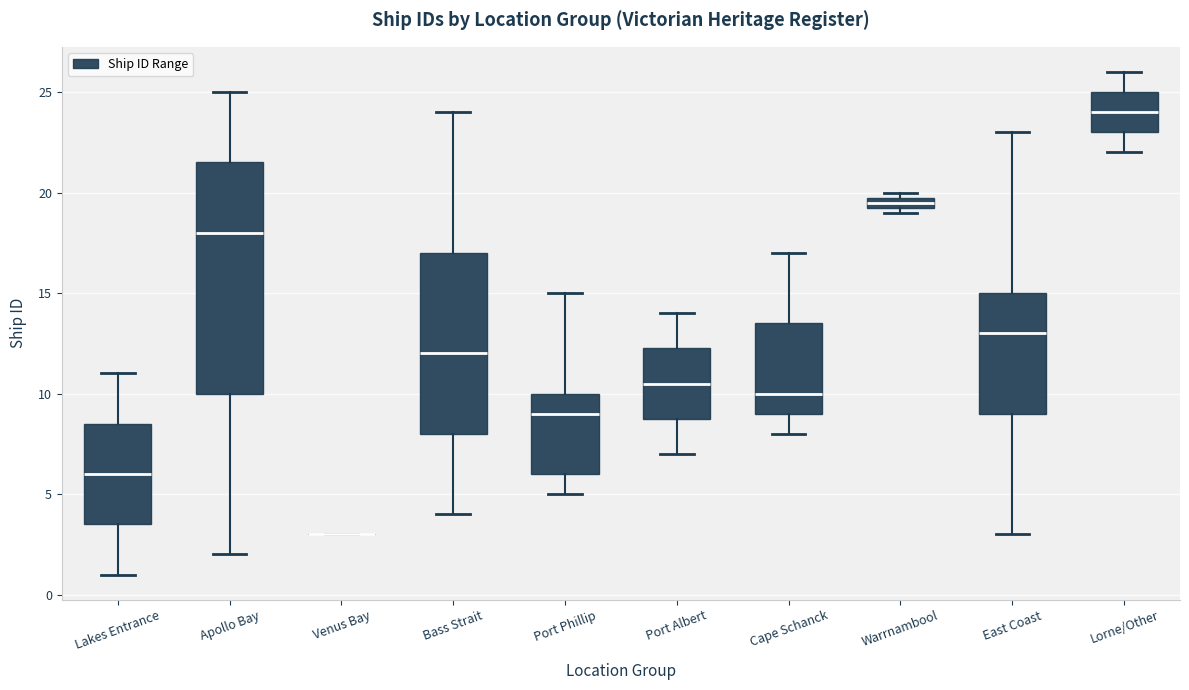

Comparing the boxes themselves (not the whiskers), which one is the tallest?

Apollo Bay